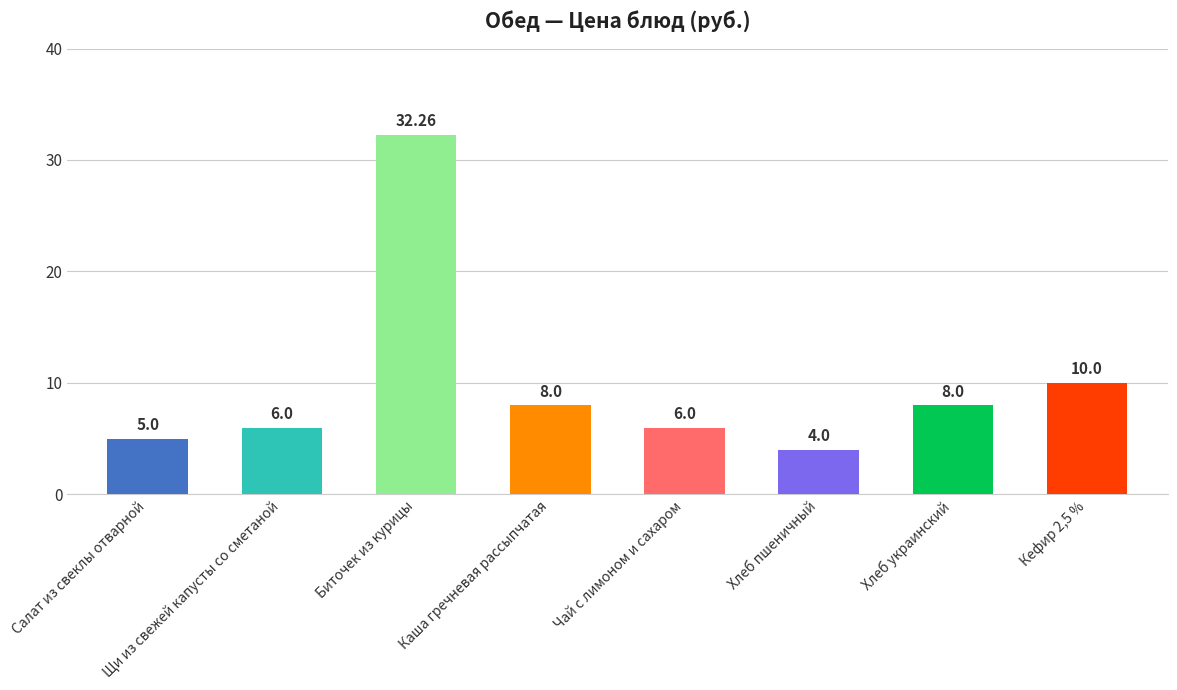

Are the bars horizontal?

No